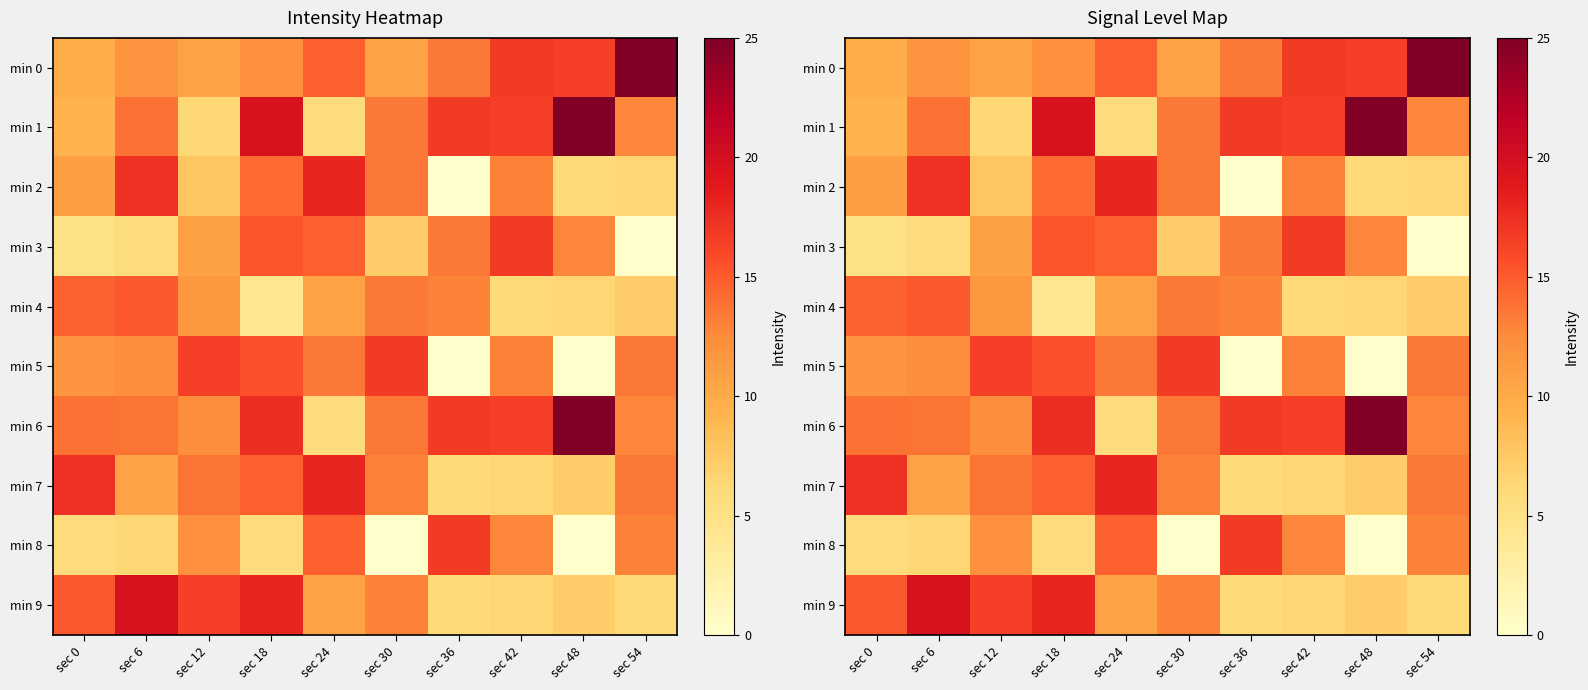

What is the maximum value shown in the chart?

25.0